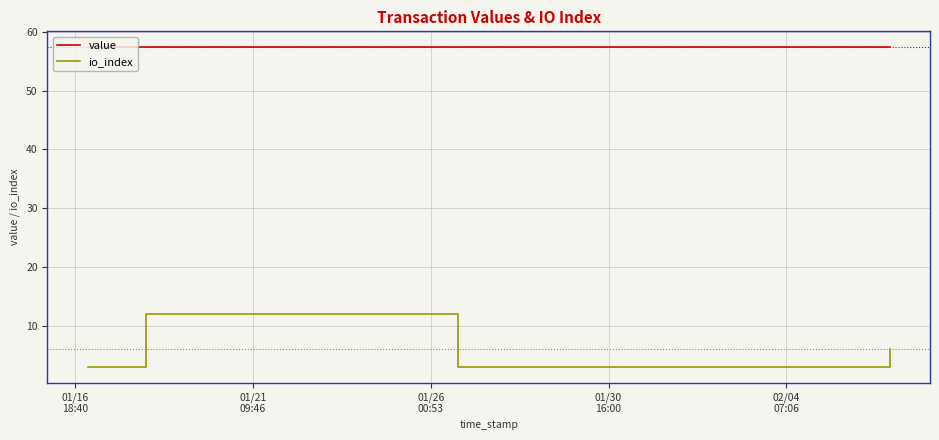

True or false: io_index has more than 0 points higher than both neighbors.

True